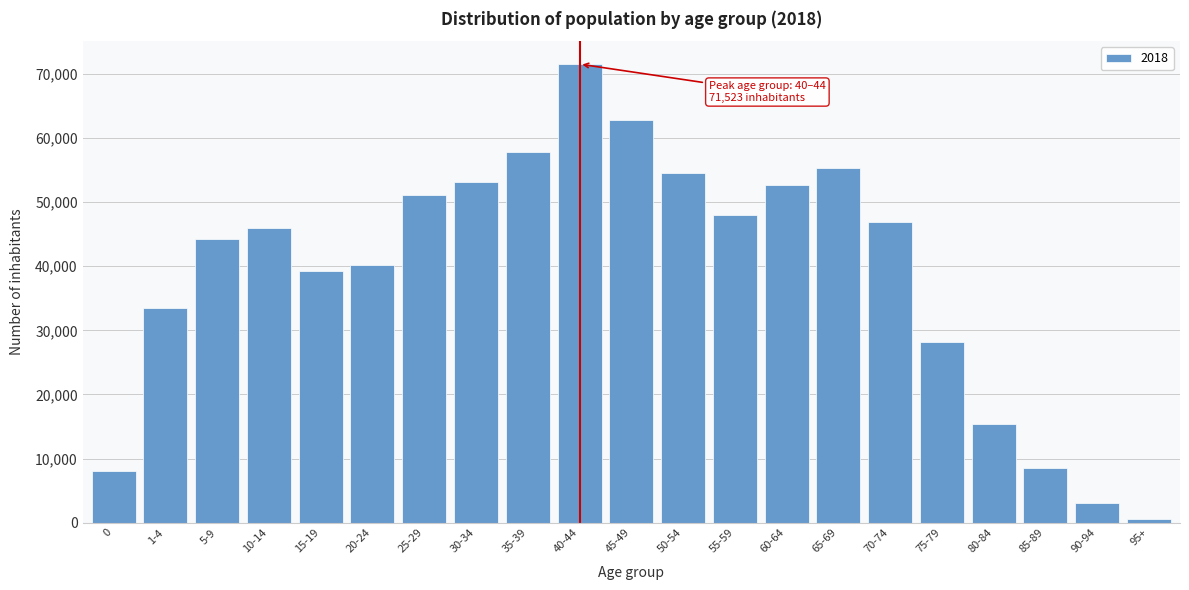

Reading left to right, list all the values displayed in this chart.

8051	33478	44222	45891	39321	40168	51139	53206	57871	71523	62846	54474	47940	52610	55391	46925	28114	15385	8561	3046	627